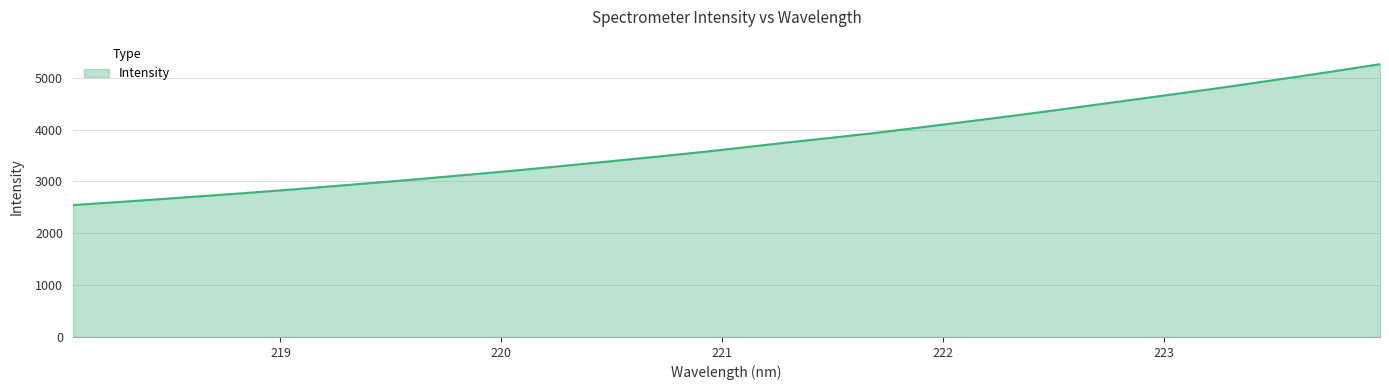

What is the minimum value shown in the chart?

2543.5